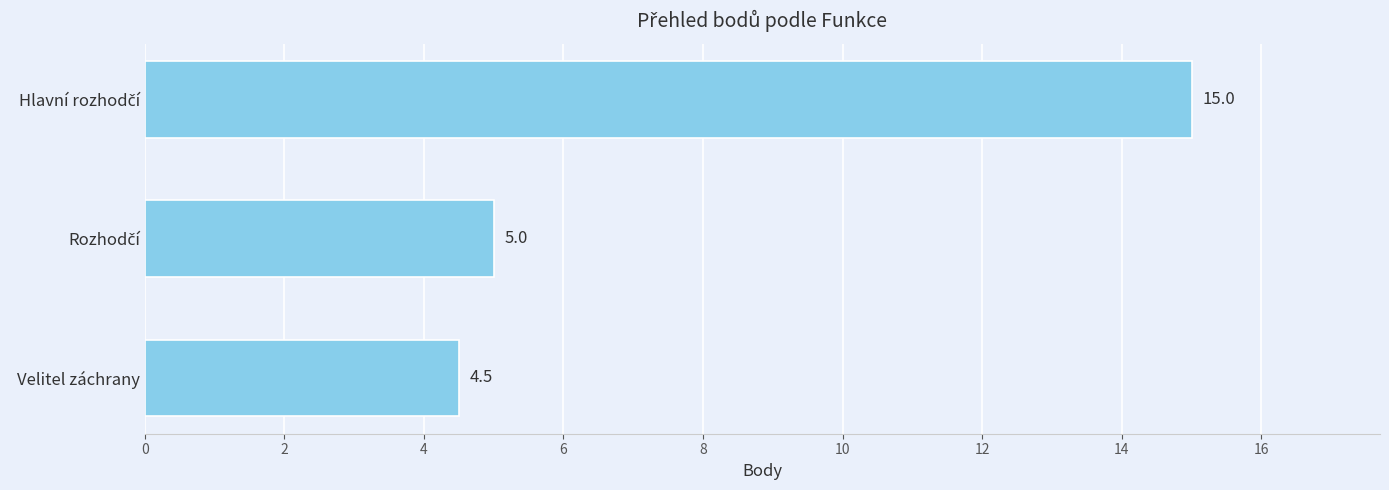

Reading top to bottom, transcribe all the data shown in this chart.

15.0	5.0	4.5